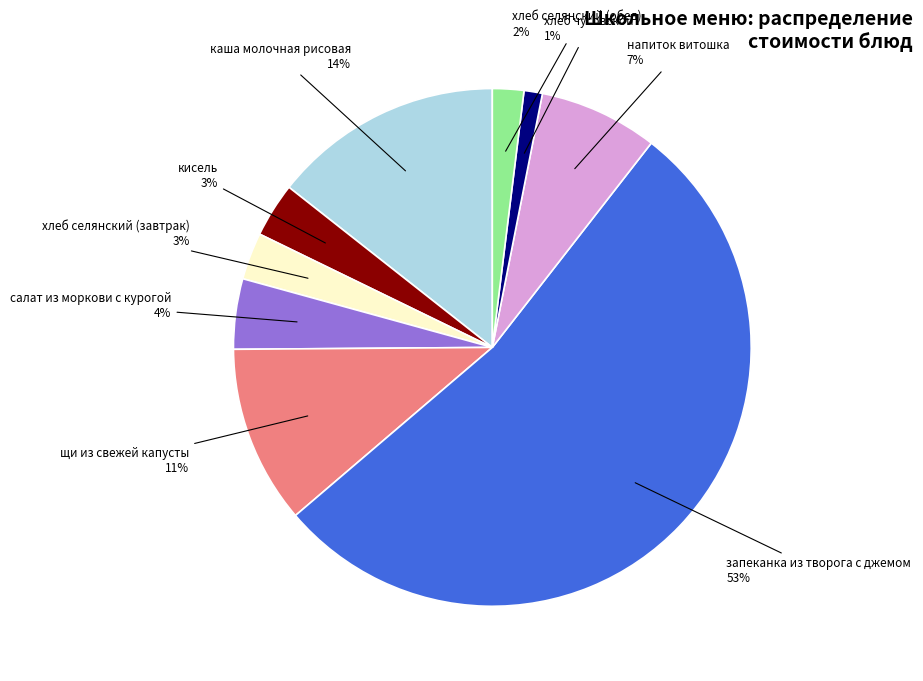

Does щи из свежей капусты account for over 50% of the chart?

No